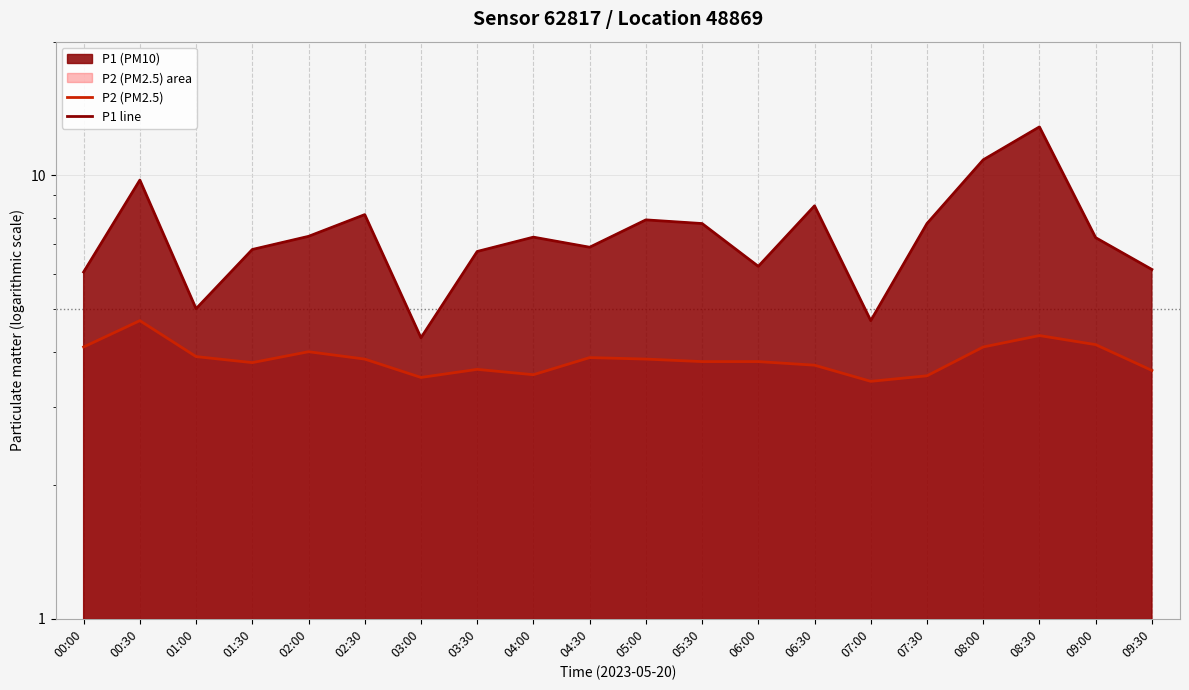

True or false: P2 (PM2.5) and P1 line cross at least once.

False